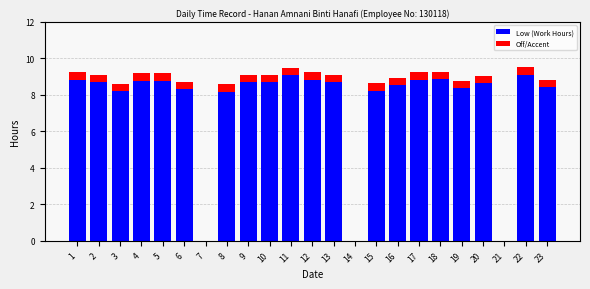

The chart shows a value of 9.2 at 5. True or false?

True